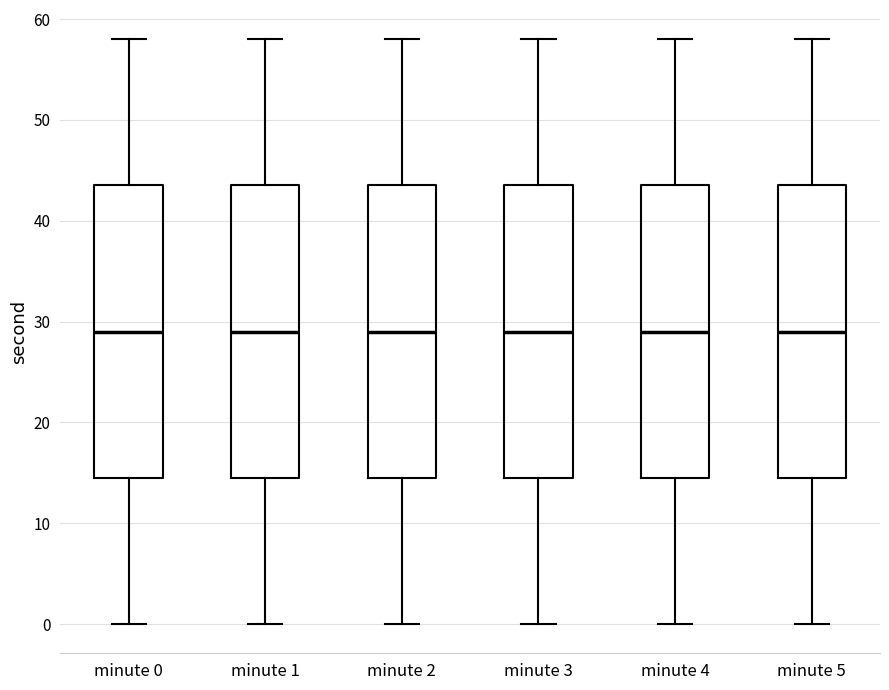

Where is the upper edge of the box for minute 3 on the y-axis? The values are not printed on the chart, so give them approximately, as read against the axis.

44